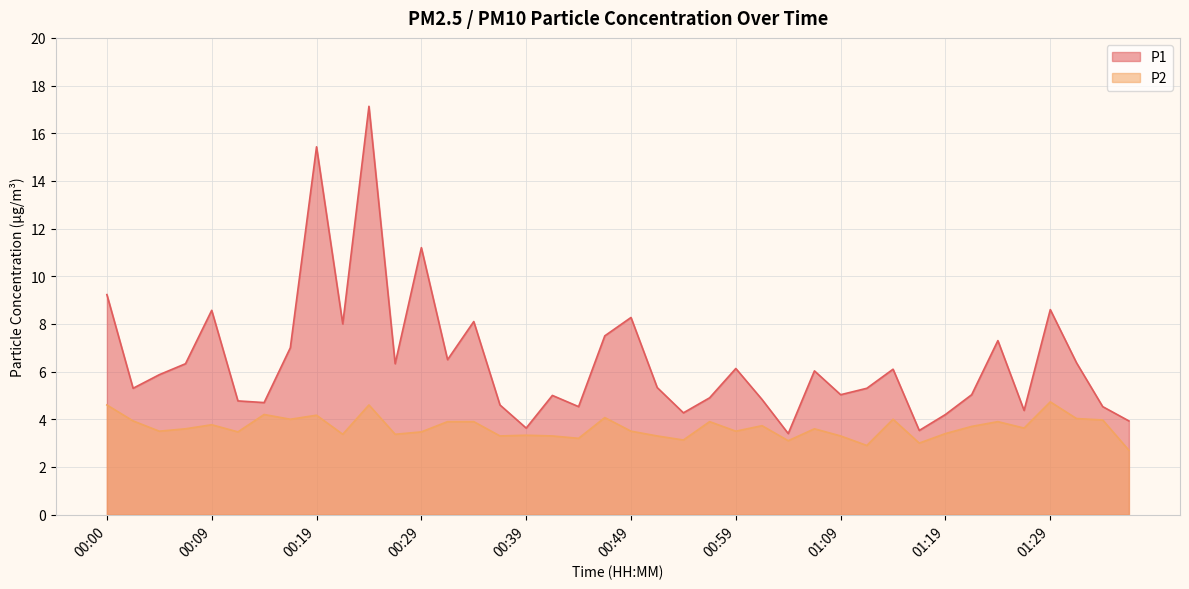

What is the difference between the second highest and minimum values in the P2 series?

1.9